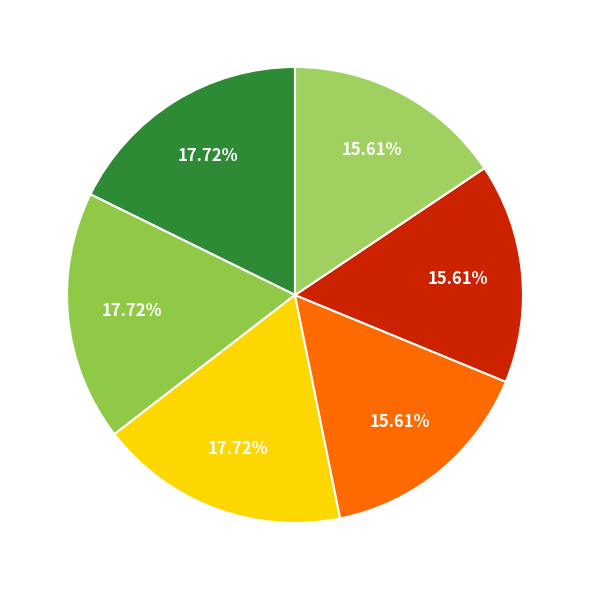

Count the number of slices in the pie.

6